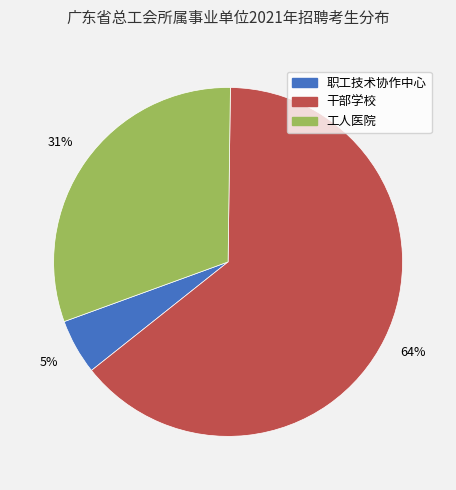

Is there any slice that represents more than half of the pie?

Yes